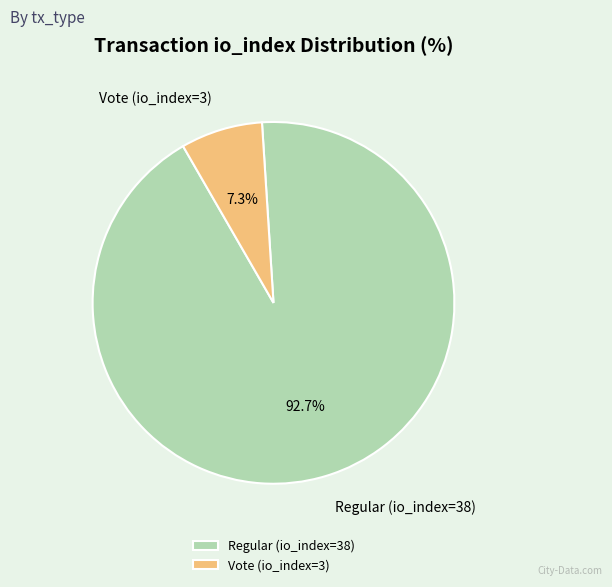

Count the number of slices in the pie.

2